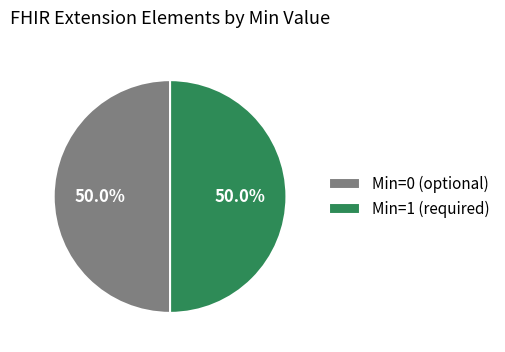

What portion of the pie excludes Min=1 (required)?

50.0%